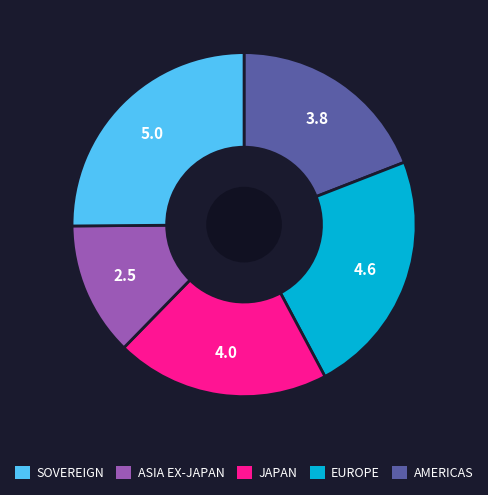

Is the sum of EUROPE and JAPAN greater than half?

No